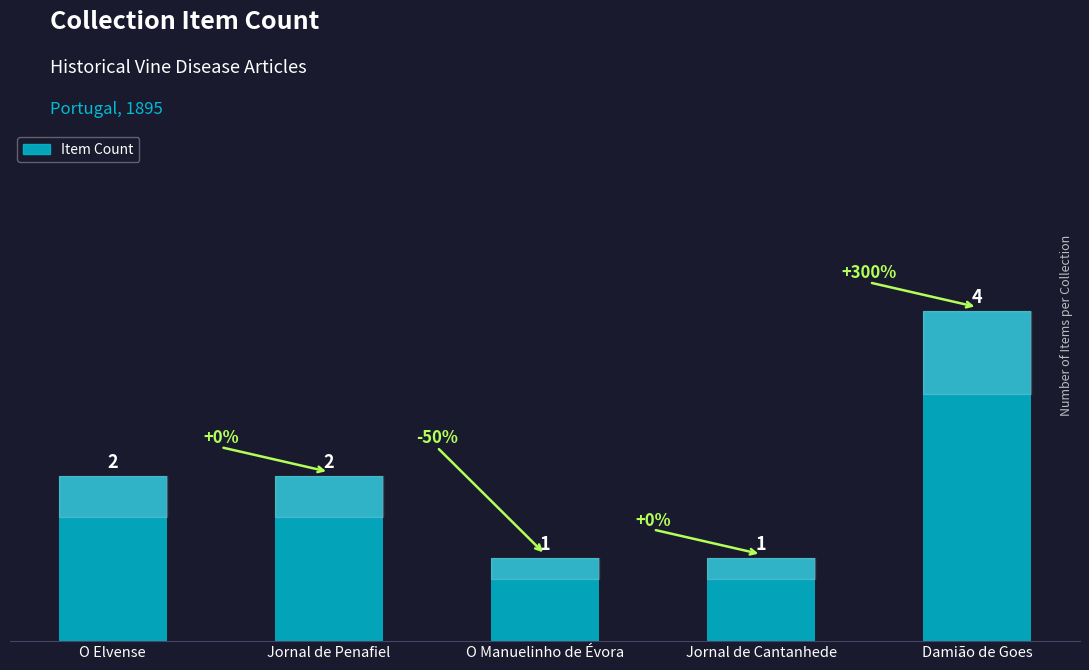

Is it true that the value at O Manuelinho de Évora is 0?

False